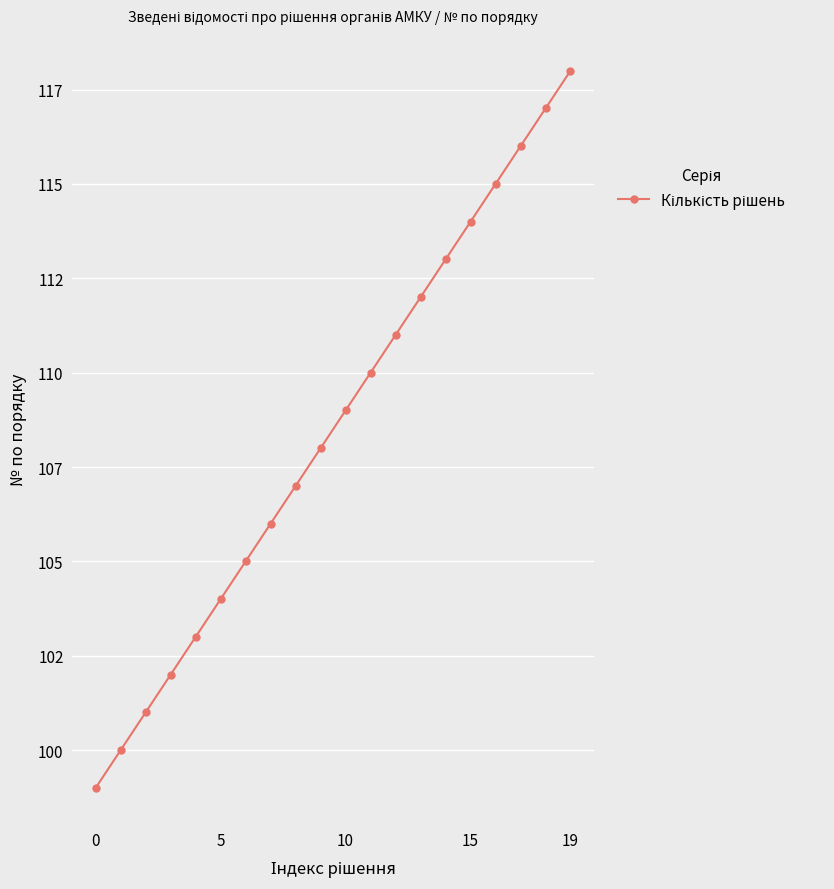

Is this an area chart (filled region under the line)?

No